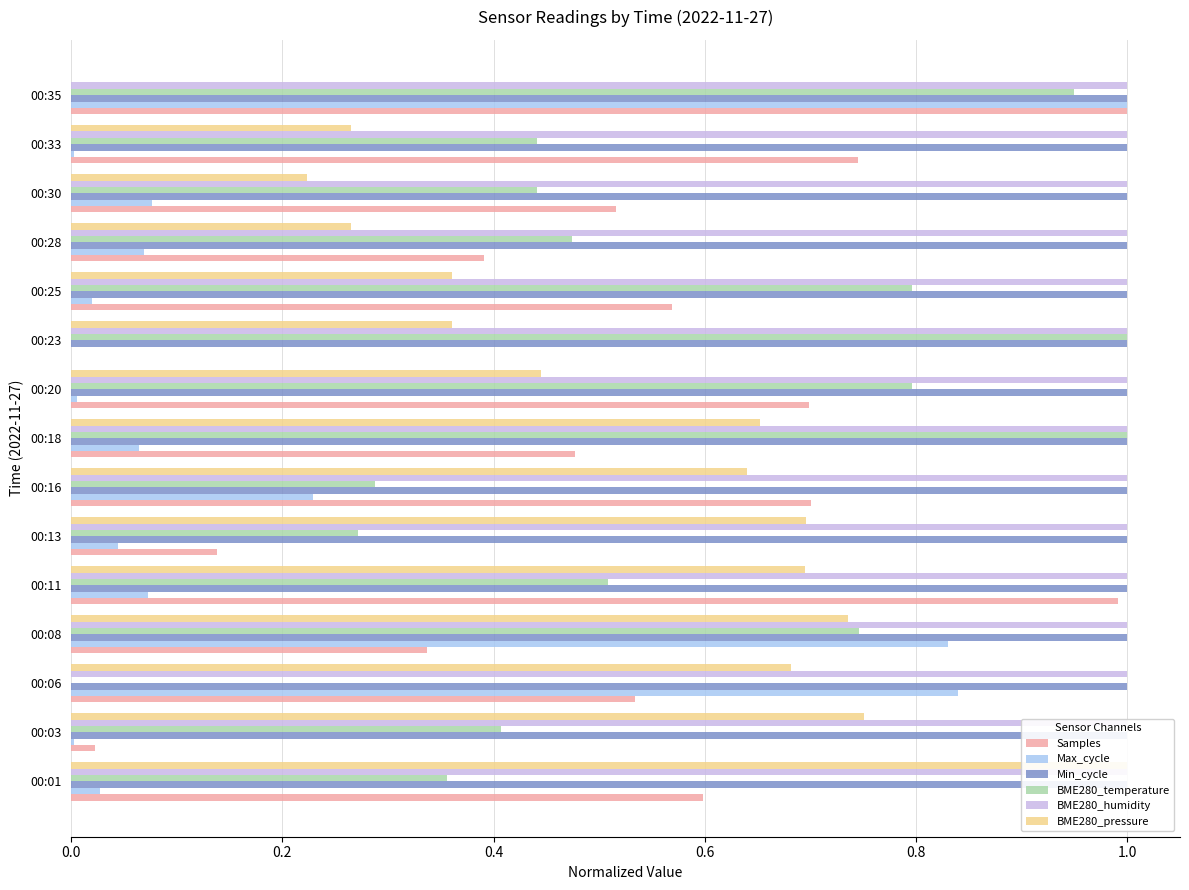

What are all the series names shown in the legend?

Samples, Max_cycle, Min_cycle, BME280_temperature, BME280_humidity, BME280_pressure